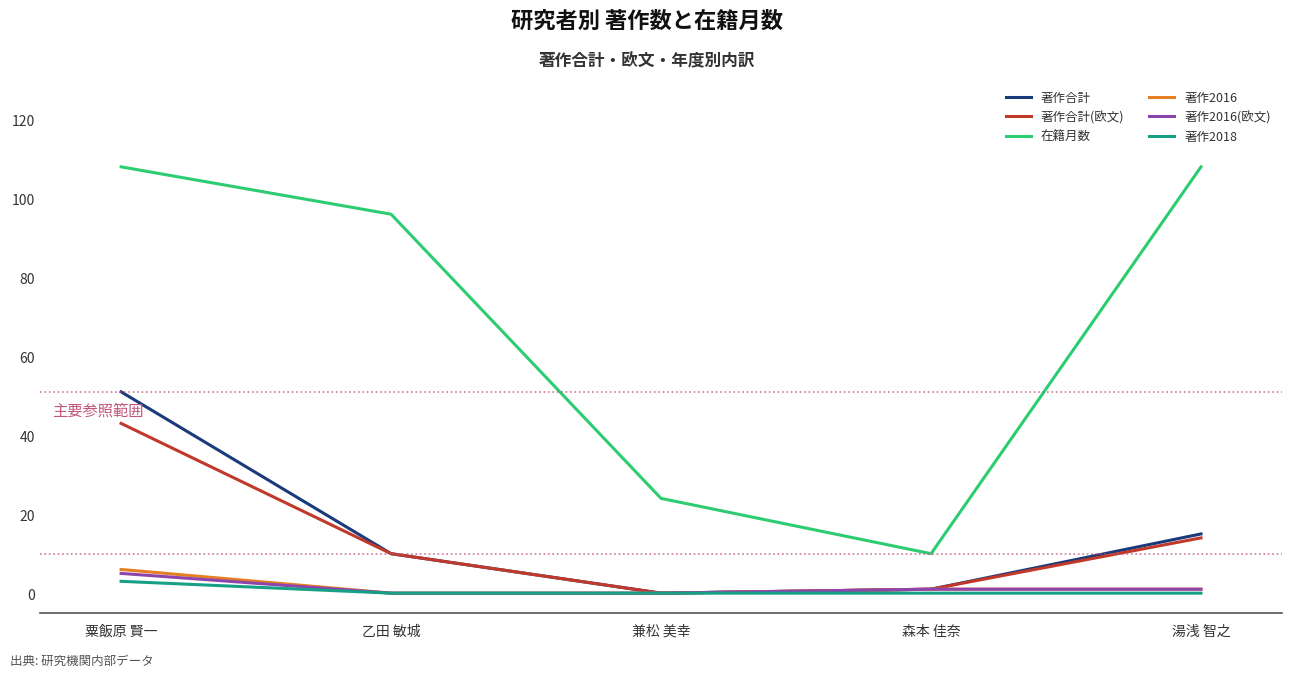

What position from the right is 兼松 美幸?

3